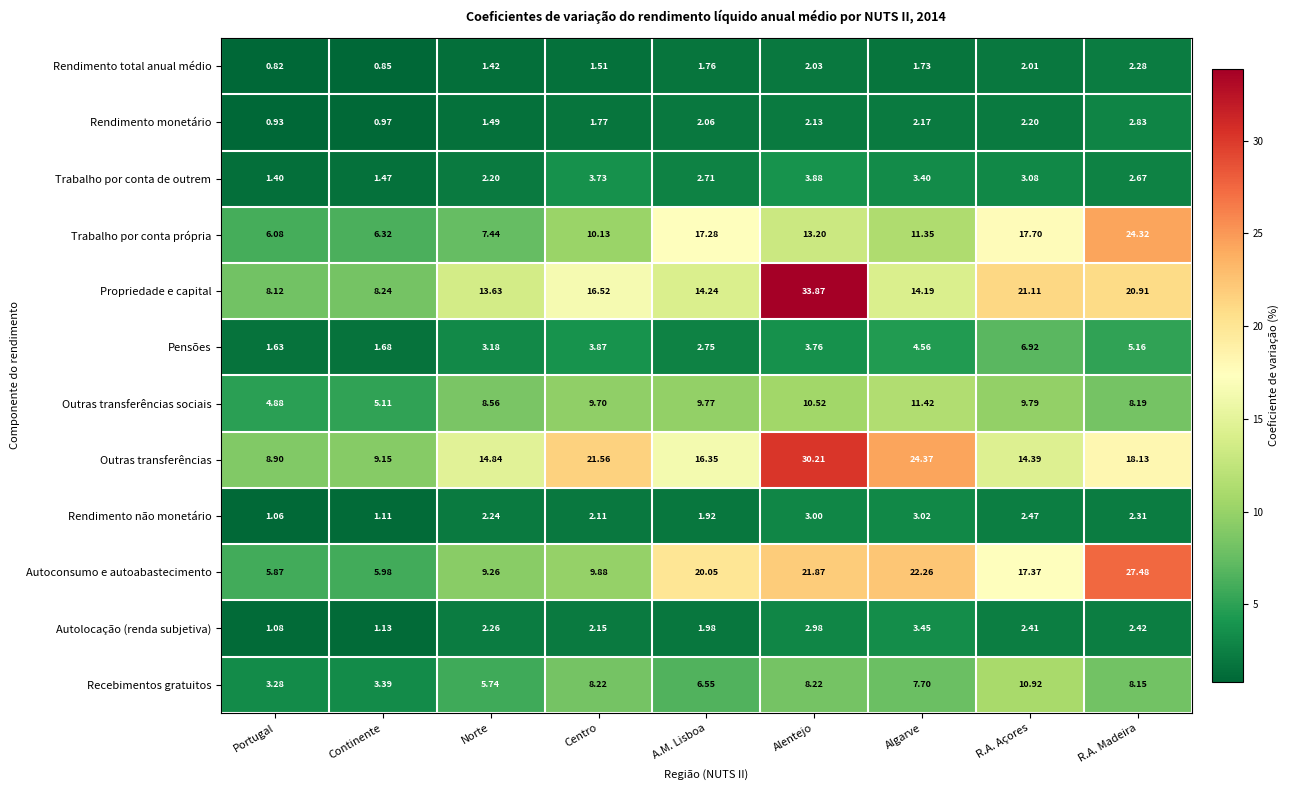

At Norte, list the series in order from smallest to largest.

Rendimento total anual médio, Rendimento monetário, Trabalho por conta de outrem, Rendimento não monetário, Autolocação (renda subjetiva), Pensões, Recebimentos gratuitos, Trabalho por conta própria, Outras transferências sociais, Autoconsumo e autoabastecimento, Propriedade e capital, Outras transferências